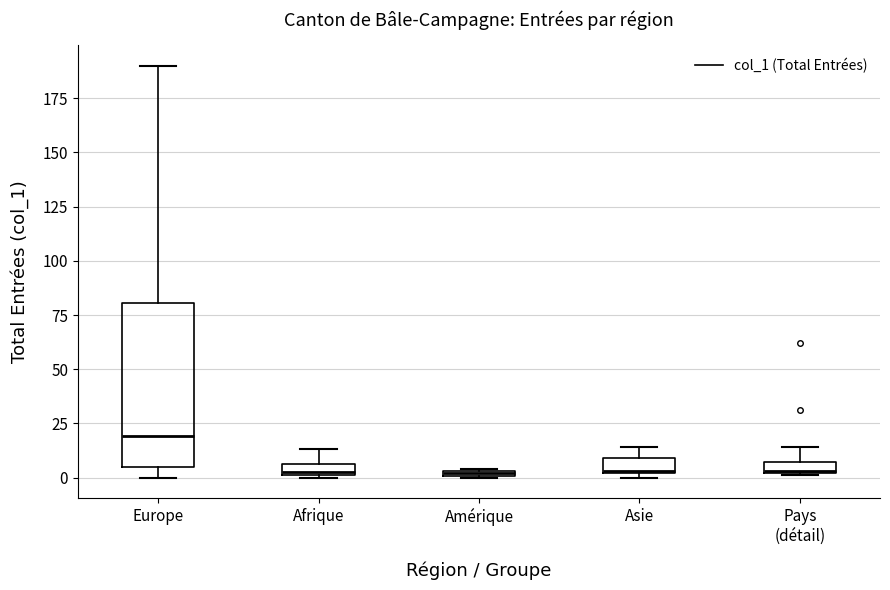

Where does the upper whisker of the box for Afrique end on the y-axis? The values are not printed on the chart, so give them approximately, as read against the axis.

15